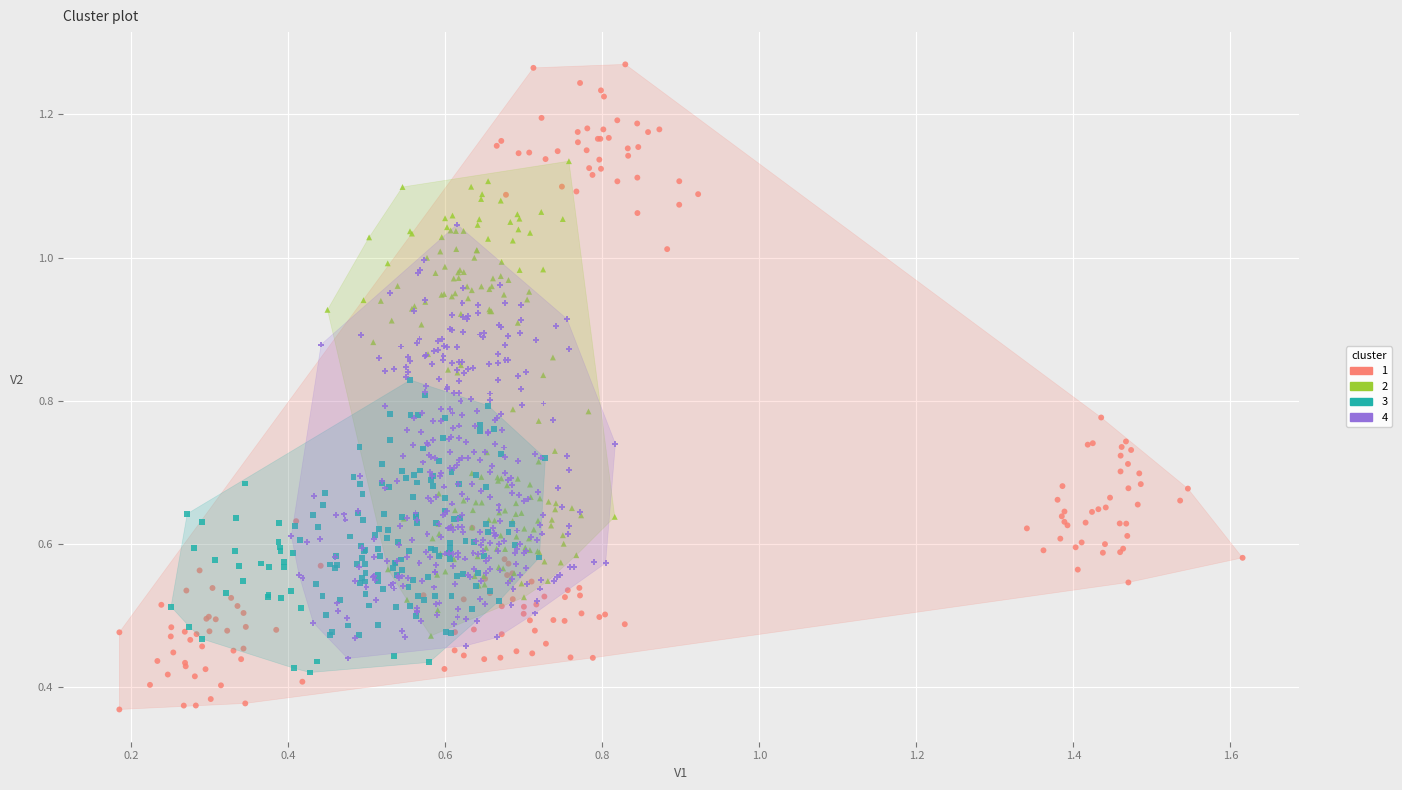

What are all the series names shown in the legend?

1, 2, 3, 4